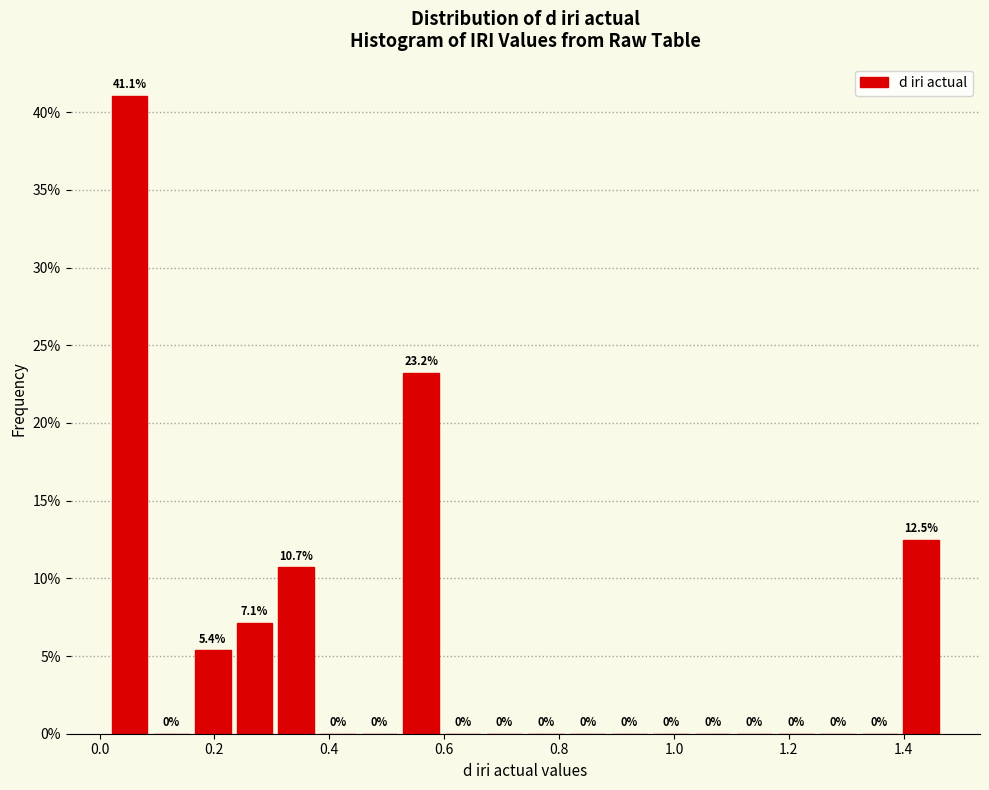

Around what value on the x-axis is the tallest bar? Give the approximate position of its centre, as read against the axis.

0.06